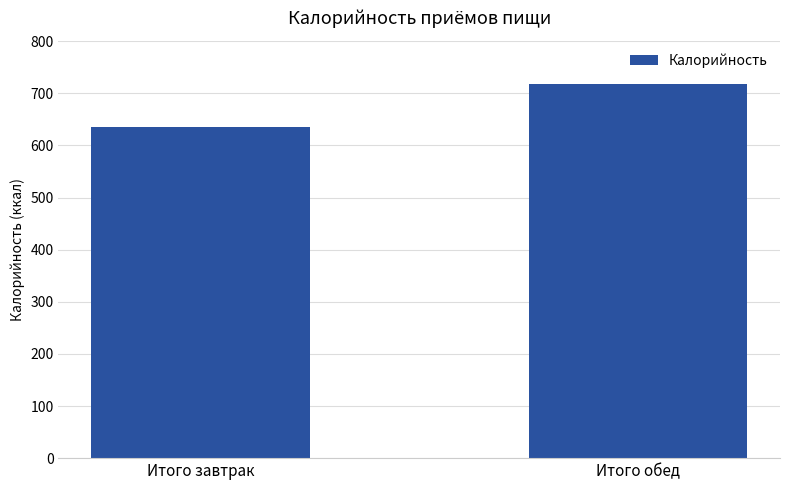

How many values are below 718?

1